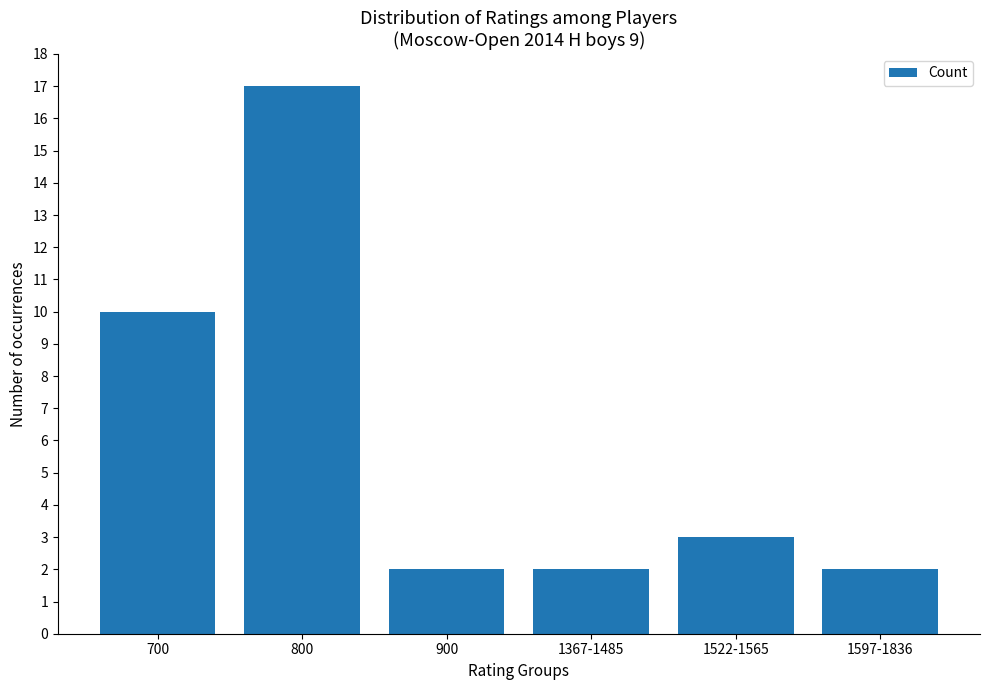

Approximately how many times larger is the value at 800 compared to 900?

8.5